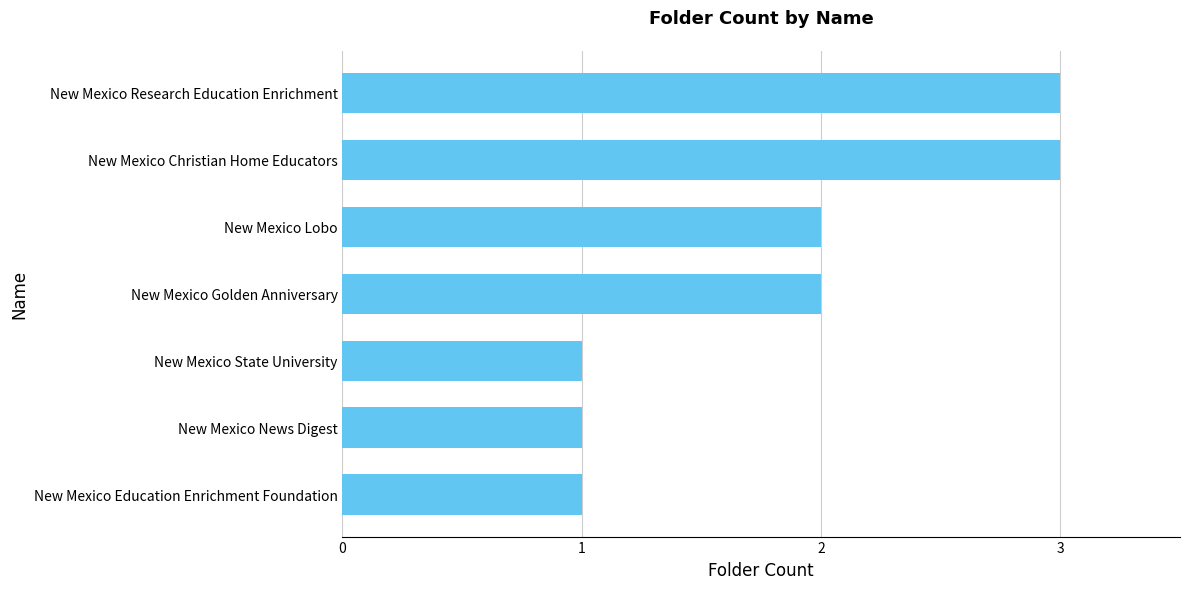

Is it true that the value at New Mexico Golden Anniversary is 2?

True